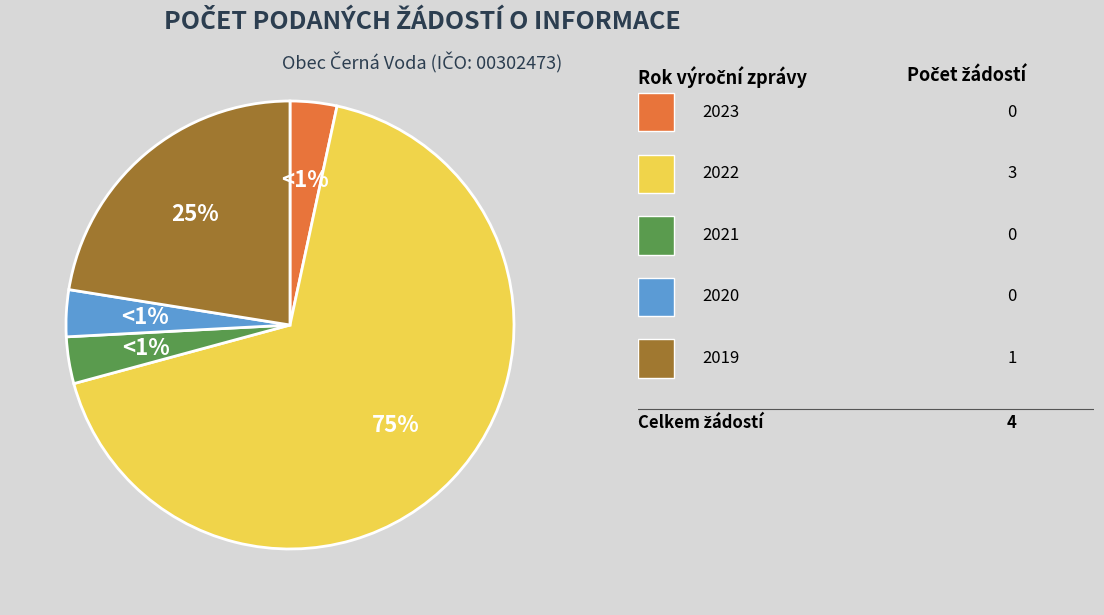

What is the largest slice in the pie chart?

2022 (100919)